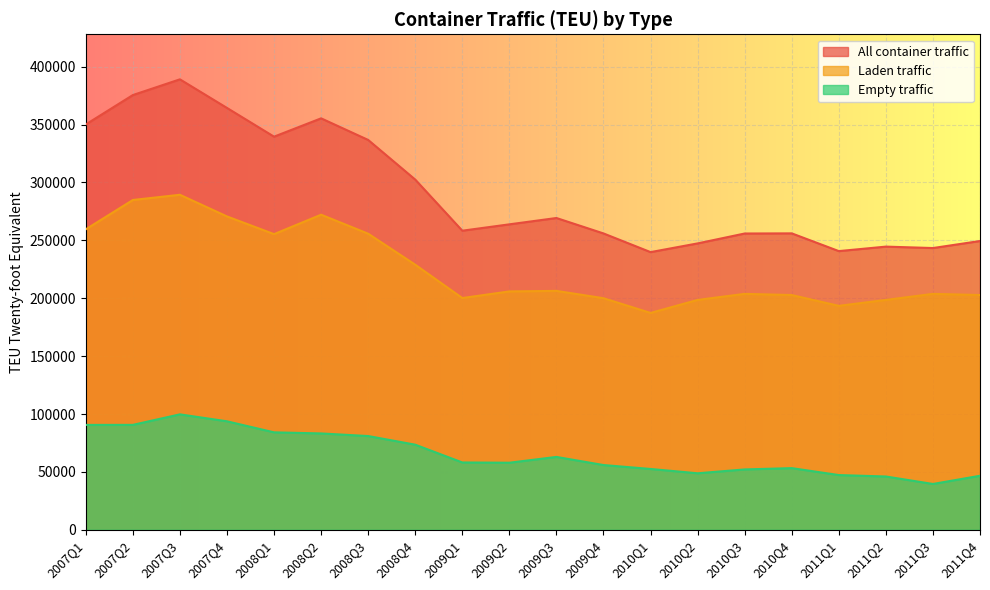

Reading left to right, list all the values displayed in this chart.

All container traffic: 2007Q1=350089	2007Q2=375458	2007Q3=389045	2007Q4=364343	2008Q1=339529	2008Q2=355357	2008Q3=336700	2008Q4=302465	2009Q1=258317	2009Q2=263814	2009Q3=269280	2009Q4=255951	2010Q1=239824	2010Q2=247347	2010Q3=255891	2010Q4=256011	2011Q1=240697	2011Q2=244568	2011Q3=243341	2011Q4=249411
Laden traffic: 2007Q1=259505	2007Q2=284838	2007Q3=289341	2007Q4=270644	2008Q1=255360	2008Q2=272130	2008Q3=255729	2008Q4=228955	2009Q1=200161	2009Q2=205880	2009Q3=206337	2009Q4=200018	2010Q1=187289	2010Q2=198536	2010Q3=203758	2010Q4=202750	2011Q1=193415	2011Q2=198536	2011Q3=203758	2011Q4=202750
Empty traffic: 2007Q1=90584	2007Q2=90620	2007Q3=99704	2007Q4=93699	2008Q1=84169	2008Q2=83227	2008Q3=80971	2008Q4=73510	2009Q1=58156	2009Q2=57934	2009Q3=62943	2009Q4=55933	2010Q1=52535	2010Q2=48811	2010Q3=52133	2010Q4=53261	2011Q1=47282	2011Q2=46032	2011Q3=39583	2011Q4=46661